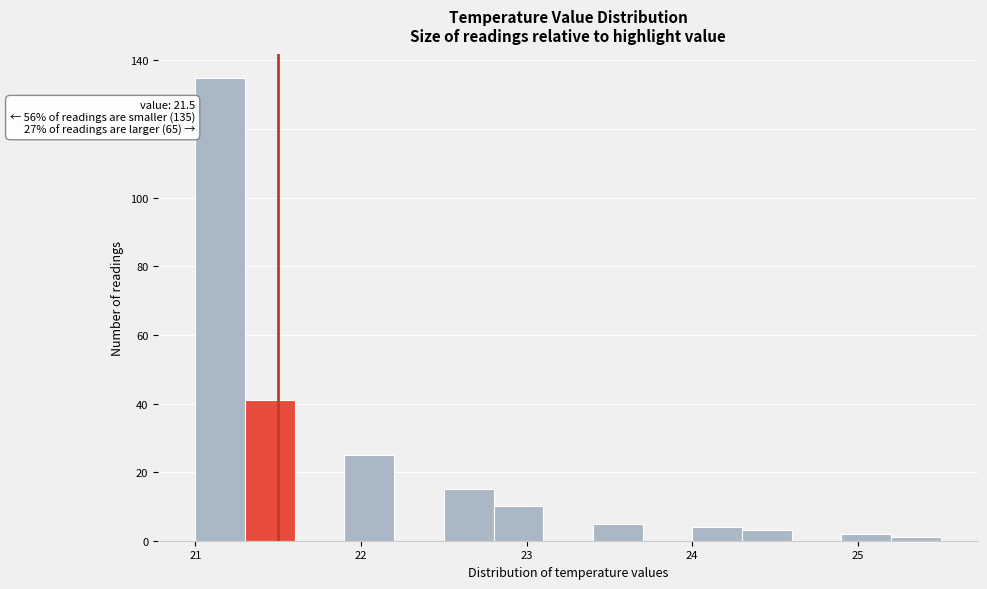

Around what value on the x-axis is the tallest bar? Give the approximate position of its centre, as read against the axis.

21.2